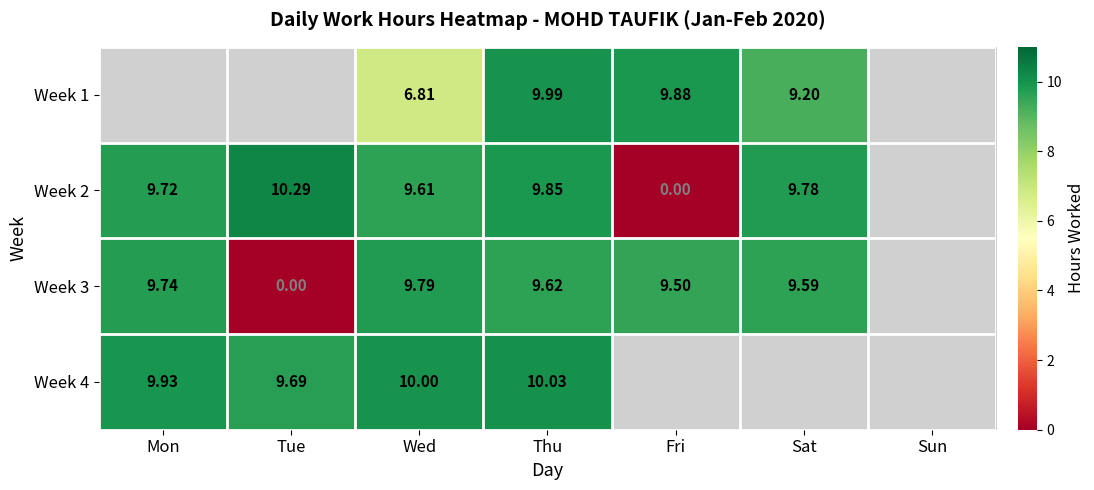

Where does the Week 2 series first go above 9?

Mon